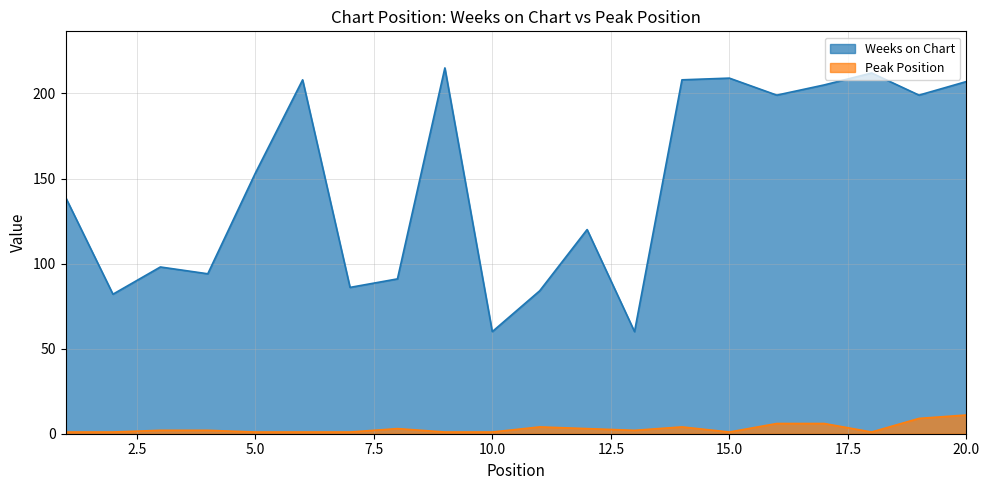

Does the chart have visible grid lines?

Yes